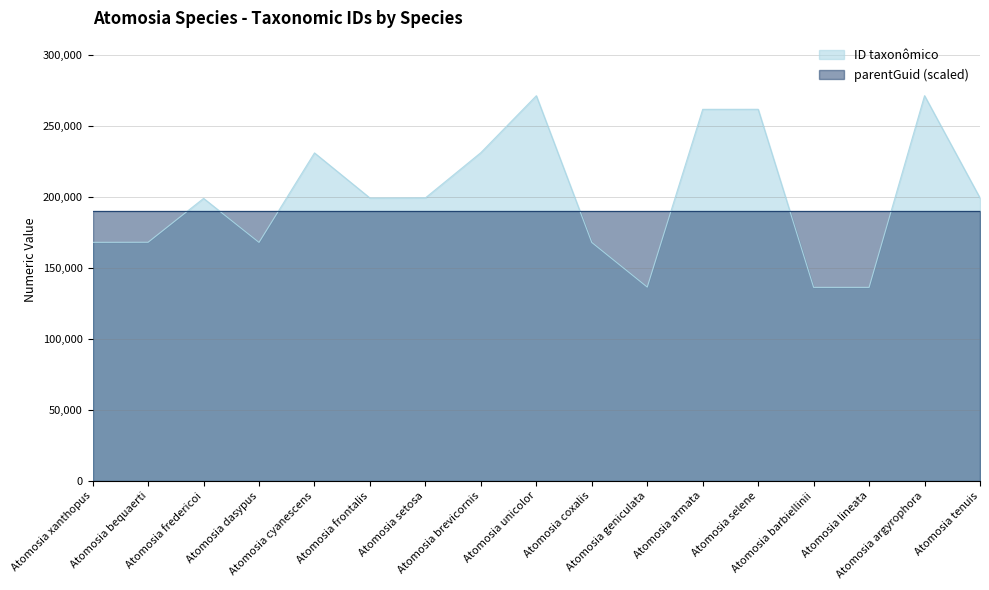

List the labels in order of value, smallest first.

Atomosia barbiellinii, Atomosia lineata, Atomosia geniculata, Atomosia coxalis, Atomosia dasypus, Atomosia xanthopus, Atomosia bequaerti, Atomosia fredericoi, Atomosia frontalis, Atomosia tenuis, Atomosia setosa, Atomosia cyanescens, Atomosia brevicornis, Atomosia armata, Atomosia selene, Atomosia unicolor, Atomosia argyrophora